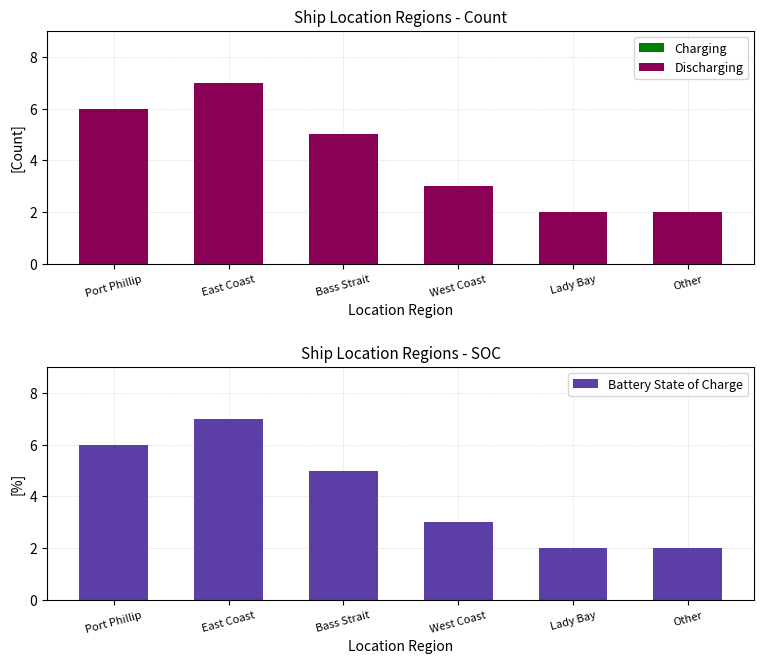

Reading left to right, transcribe all the data shown in this chart.

Ship Count by Region: 6	7	5	3	2	2
Battery State of Charge: 6	7	5	3	2	2